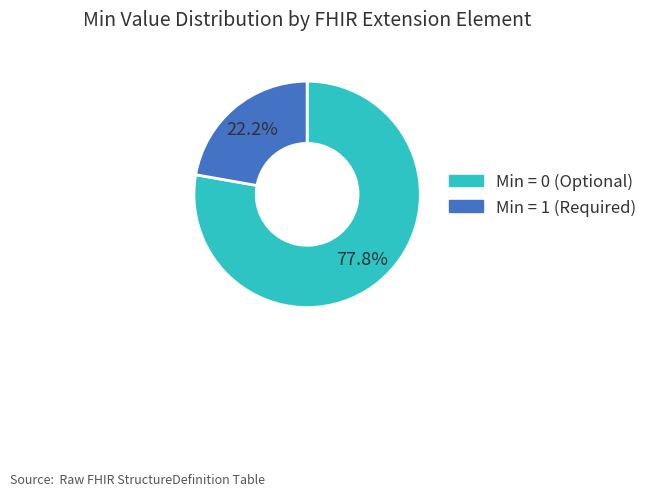

Is there a majority slice in this chart?

Yes